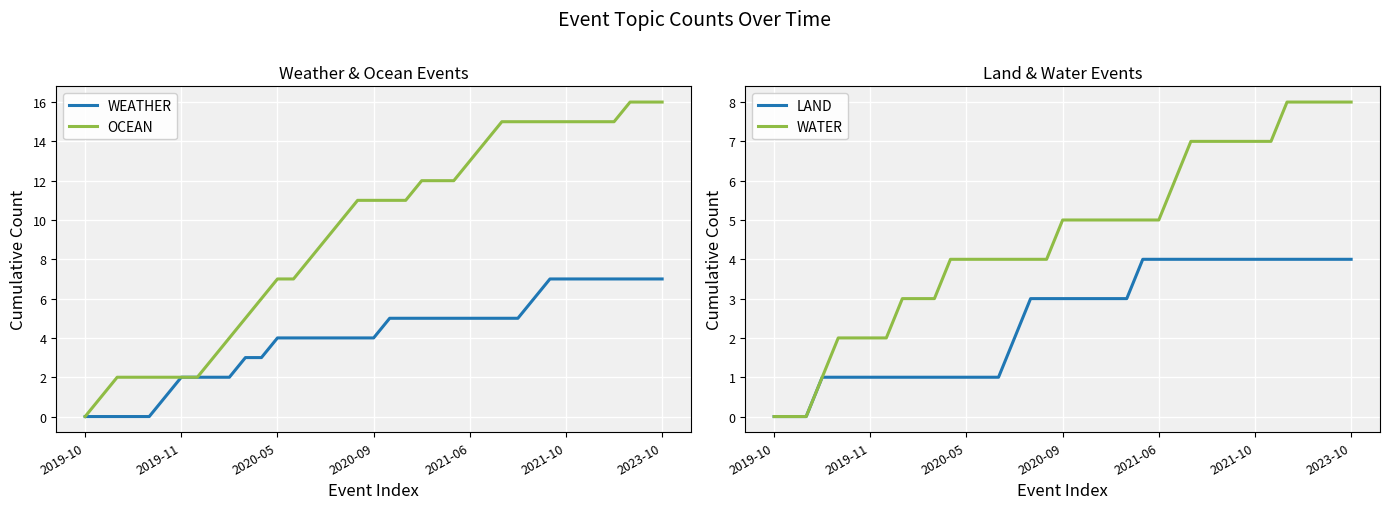

The value of OCEAN at 2023-10 is 28. True or false?

False